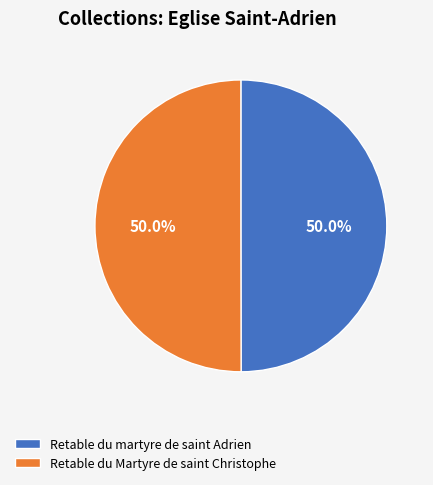

What percentage is the Retable du martyre de saint Adrien slice, to the nearest percent?

50%